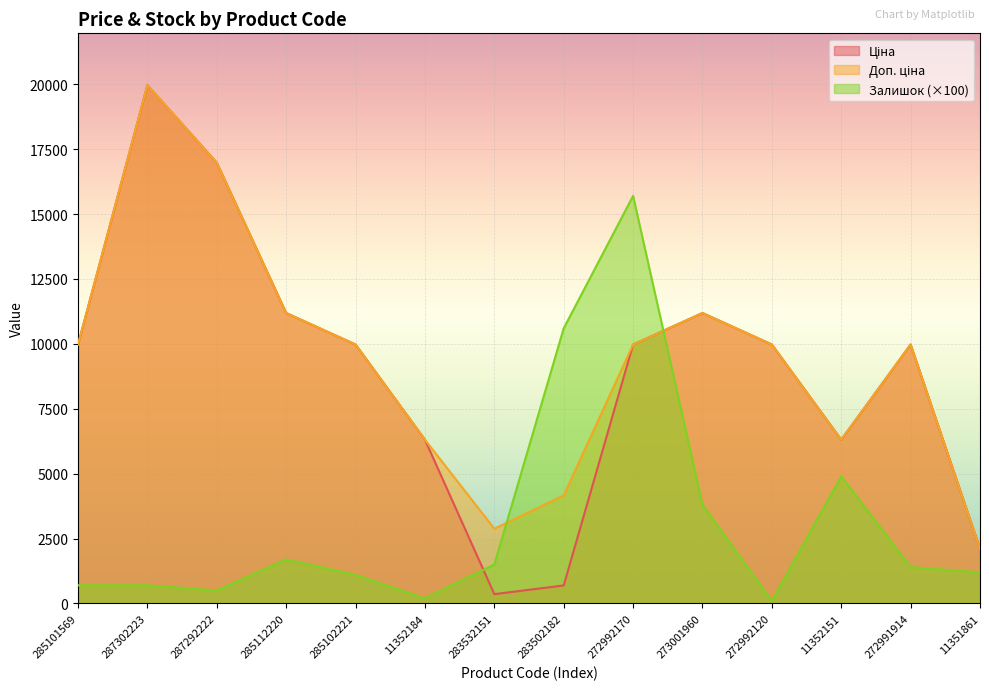

Where does the Доп. ціна series first go above 9974?

285101569